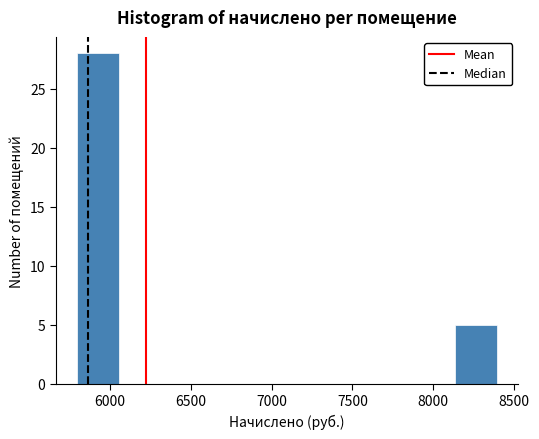

Reading left to right, list every bar in this chart as the range it spans on the x-axis followed by its height. Neither the bar edges nor the heights are printed on the chart, so give them approximately, as read against the axes.

5800 to 6050: 28
6050 to 6300: 0
6300 to 6600: 0
6600 to 6850: 0
6850 to 7100: 0
7100 to 7350: 0
7350 to 7600: 0
7600 to 7900: 0
7900 to 8150: 0
8150 to 8400: 5